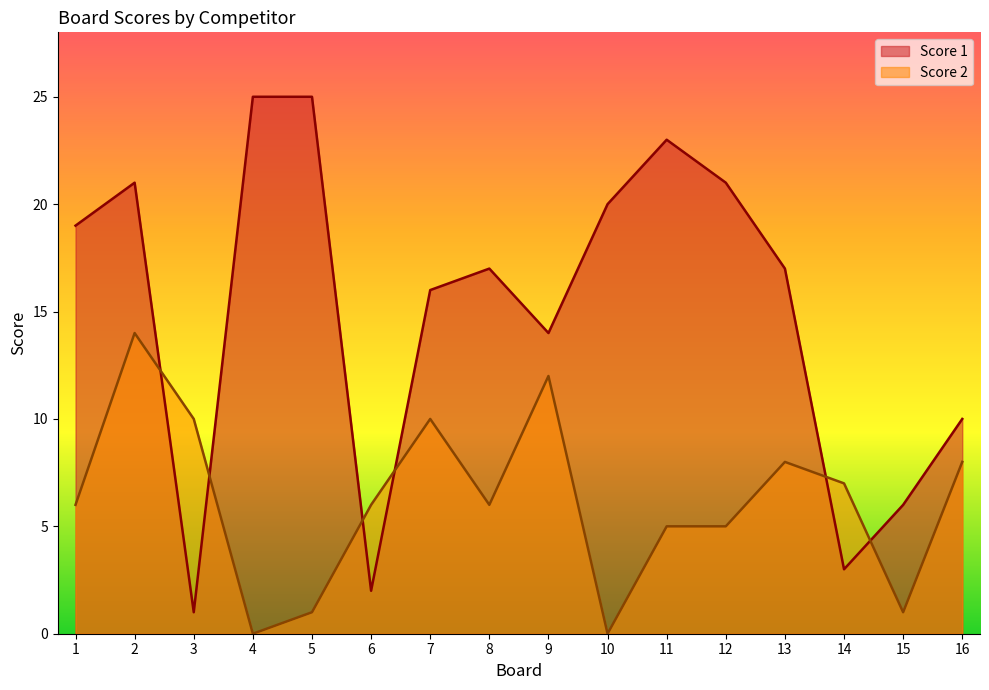

At which label does Score 2 first exceed 6?

2